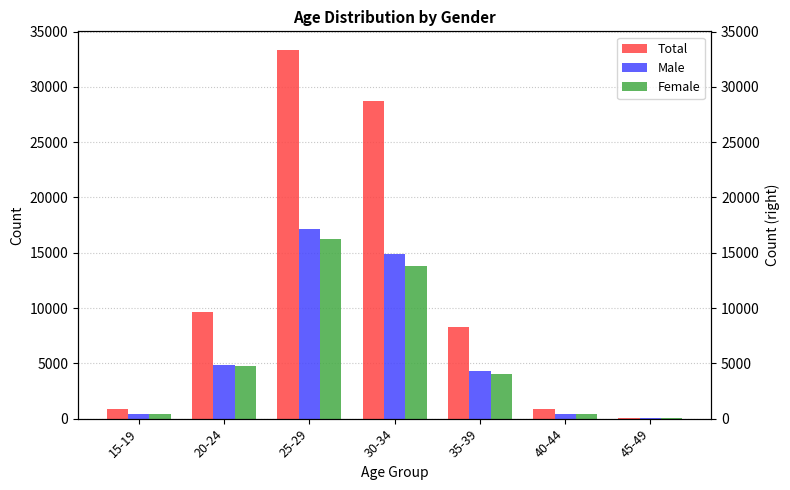

Which series changed the most between 20-24 and 25-29?

Total